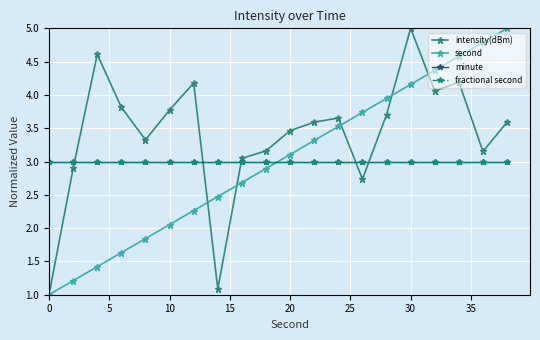

What is the sum of all fractional second values?

60.0